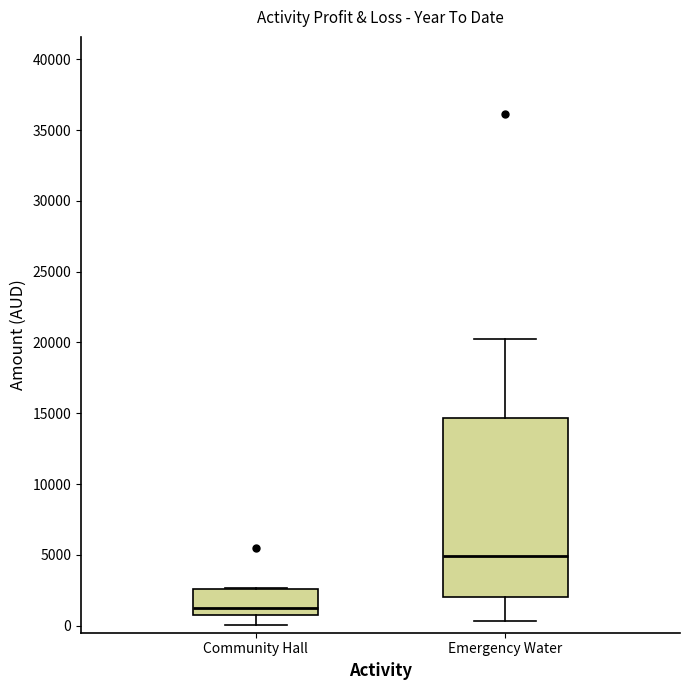

Reading left to right, transcribe this box plot: for each box, give where its median line is, the range the box spans, and where its two whiskers end, as read against the y-axis. The values are not printed on the chart, so give them approximately, as read against the axis.

Community Hall: median 1000 (just above the box's lower edge), box 1000 to 2500, whiskers 0 to 2500
Emergency Water: median 5000, box 2000 to 14500, whiskers 500 to 20500